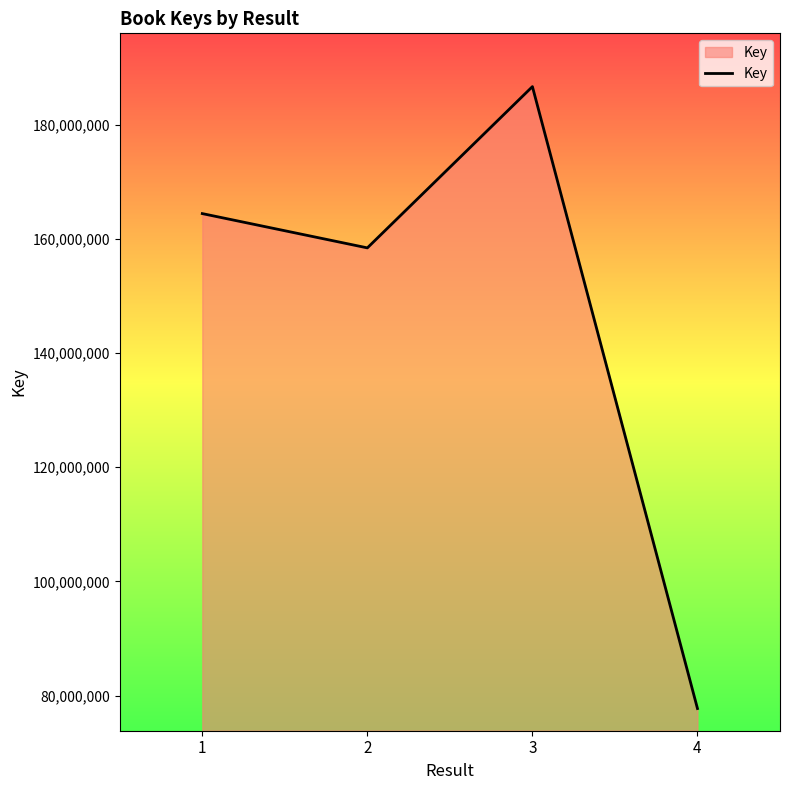

What is the difference between the maximum and minimum values?

108942512